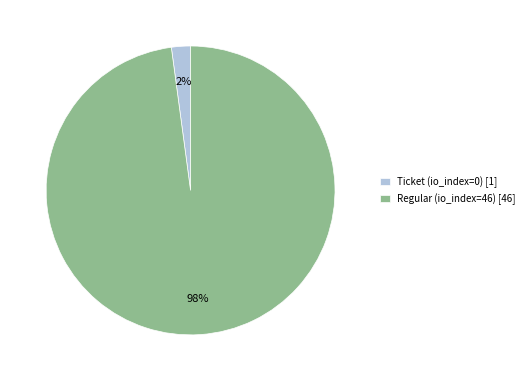

True or false: Regular accounts for 92% of the total.

False